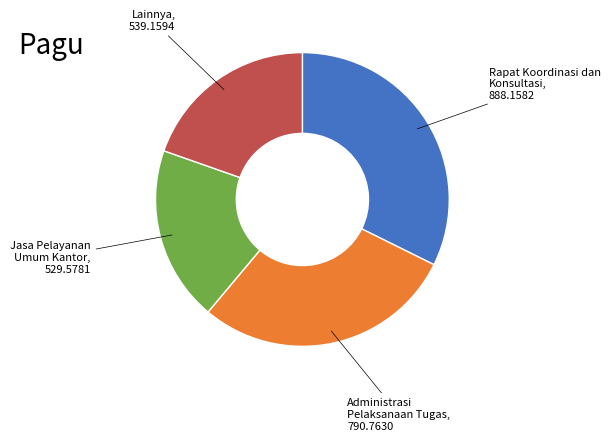

Is there a majority slice in this chart?

No